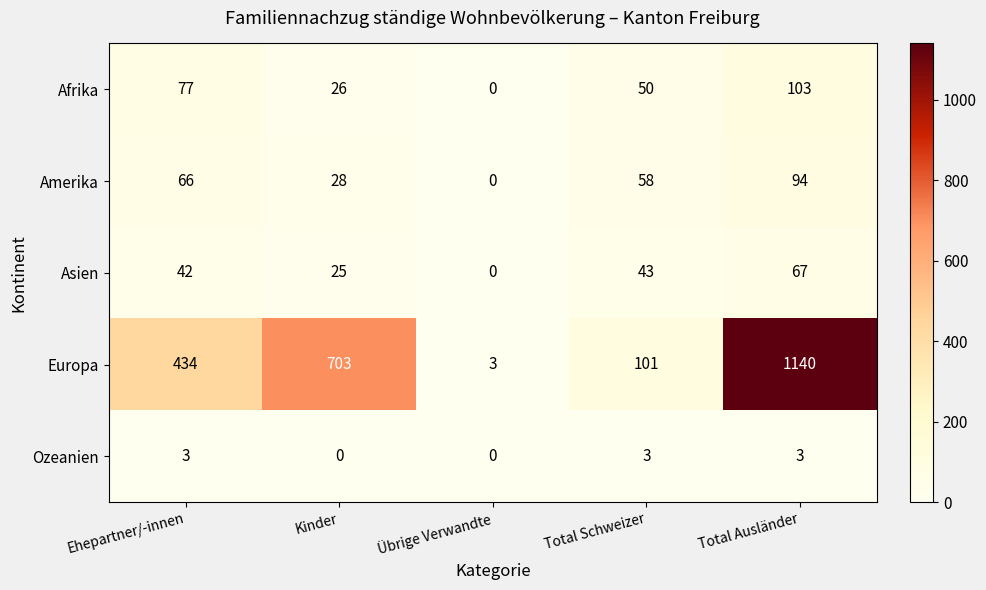

Reading left to right, what are all the values shown in this chart?

Afrika: 77	26	0	50	103
Amerika: 66	28	0	58	94
Asien: 42	25	0	43	67
Europa: 434	703	3	101	1140
Ozeanien: 3	0	0	3	3